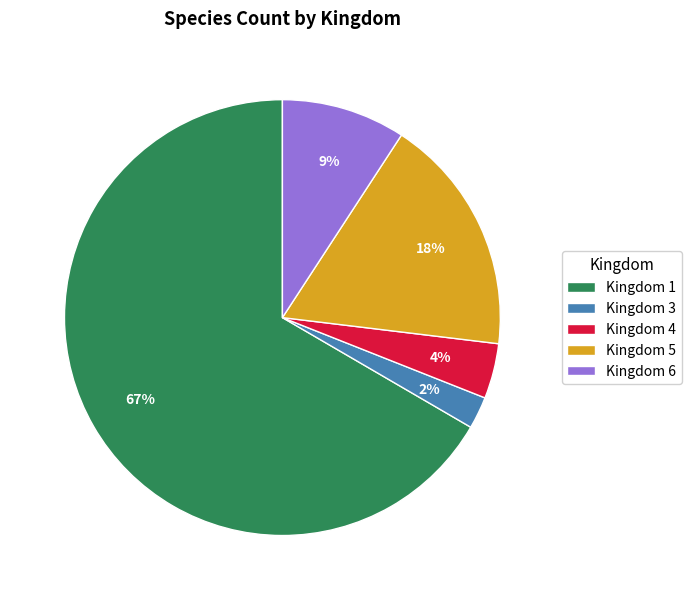

Is the sum of Kingdom 6 and Kingdom 1 greater than half?

Yes